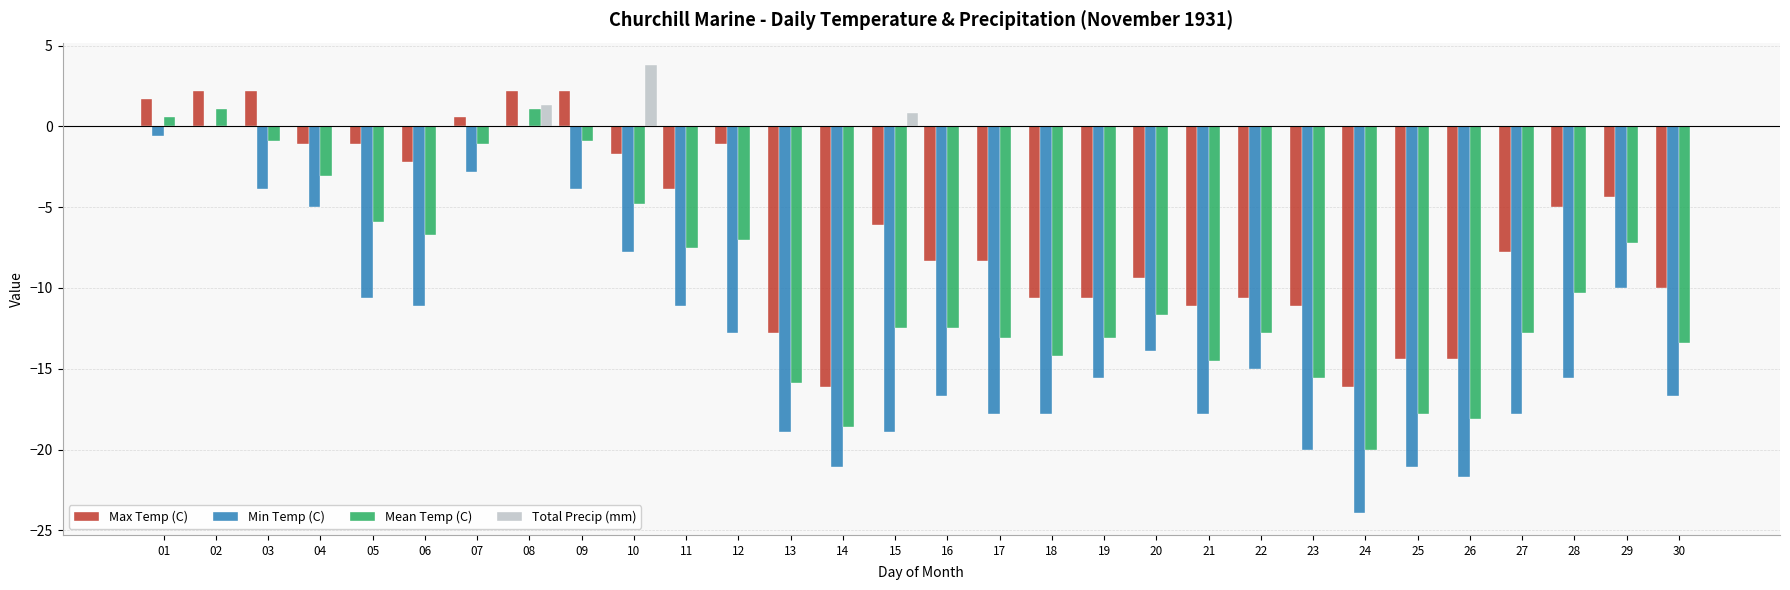

What is the sum of the Min Temp (C) values at 26 and 09?

-25.6